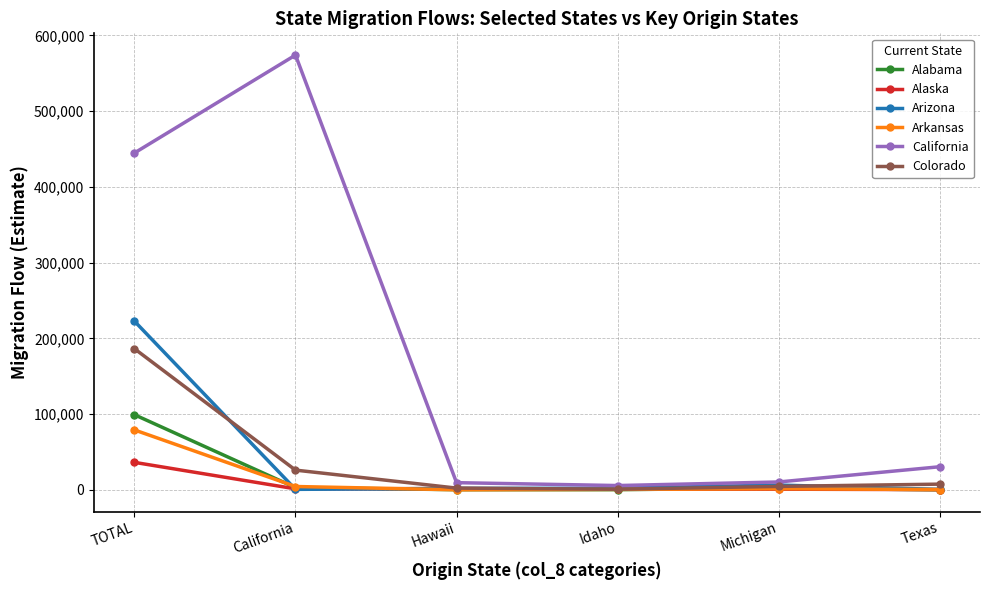

What is the label of the 2nd point from the left?

California